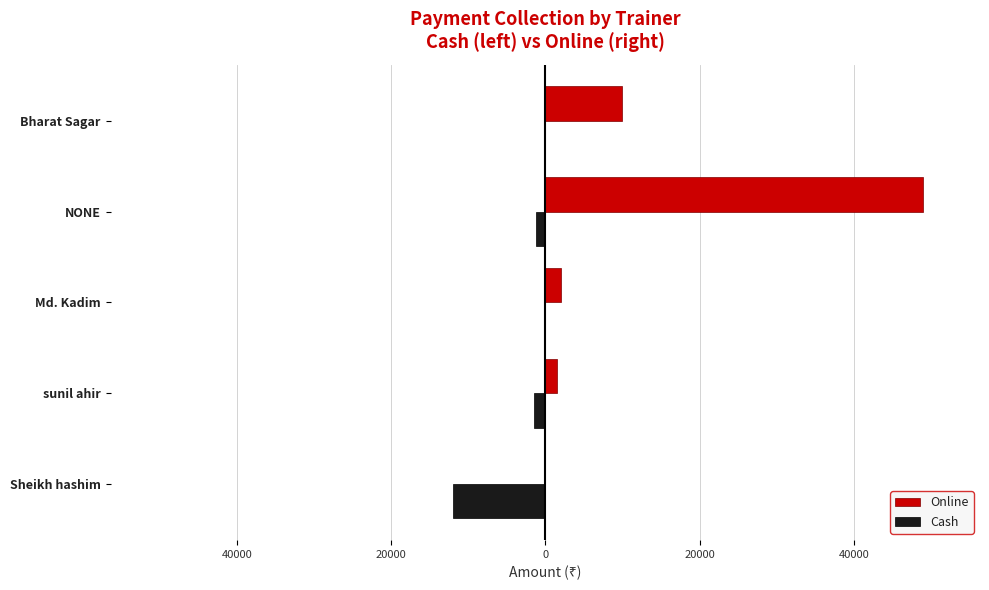

What are all the series names shown in the legend?

Online, Cash